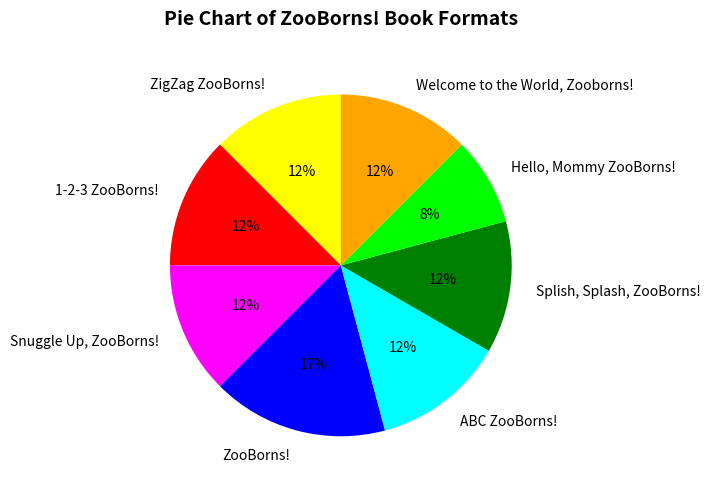

Approximately how many times larger is the value at 1-2-3 ZooBorns! compared to ZooBorns!?

0.7